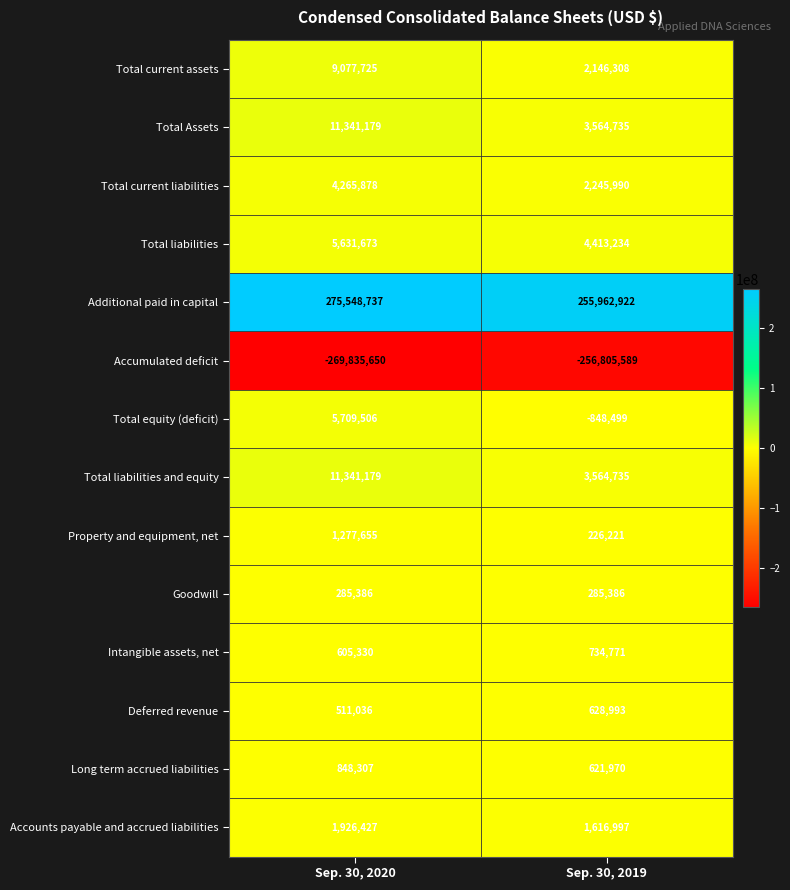

Where is Total equity (deficit) nearest to the value 2430503?

Sep. 30, 2019